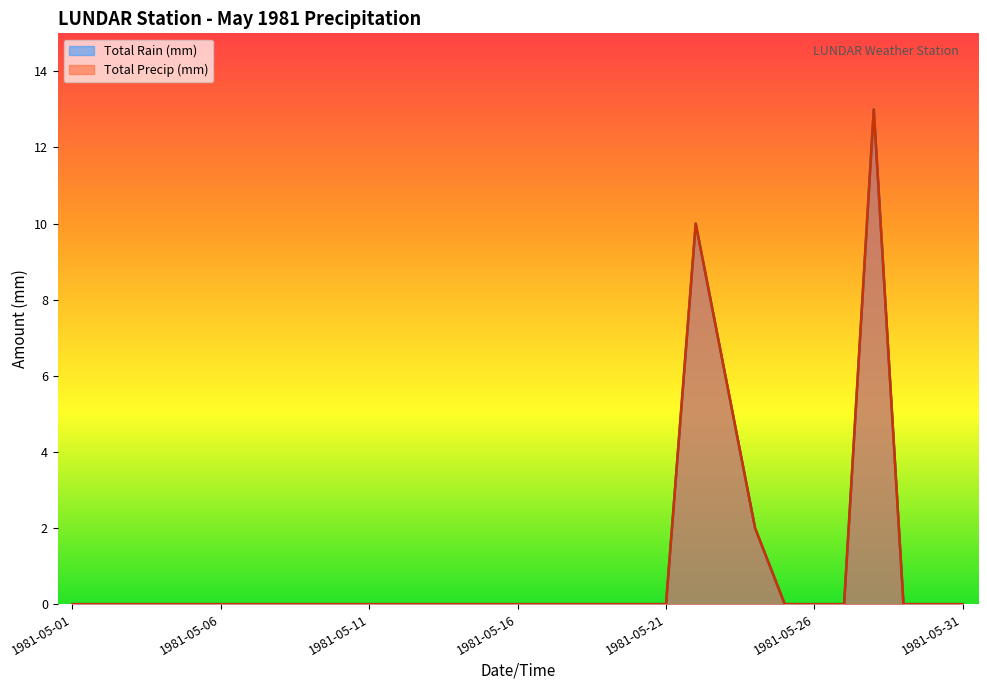

Which series has the largest total across all categories?

Total Rain (mm)